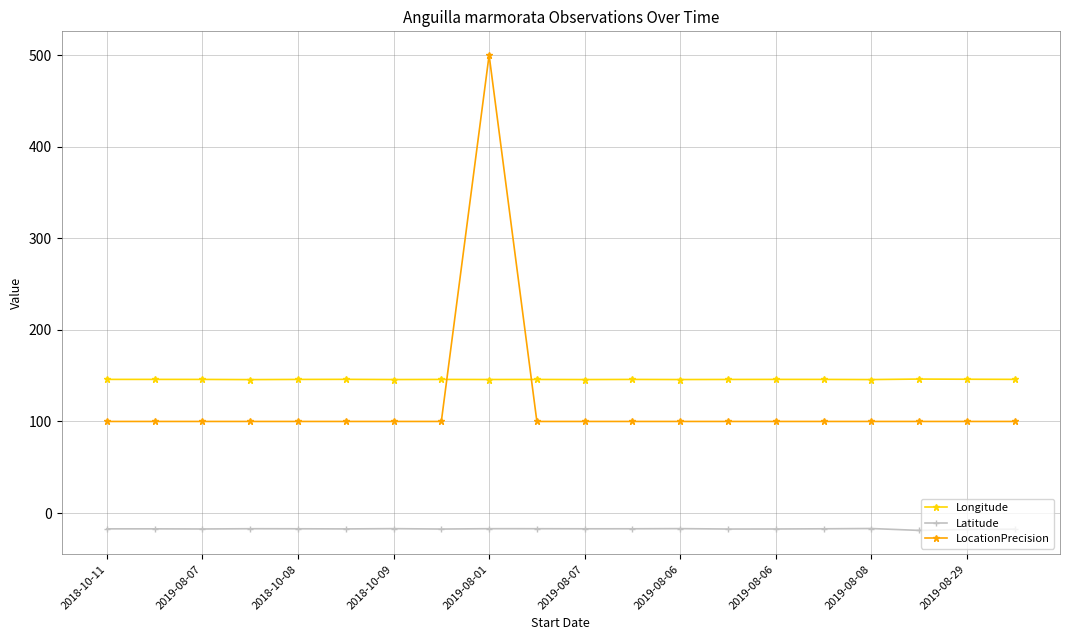

At how many categories does at least one series exceed 90?

20